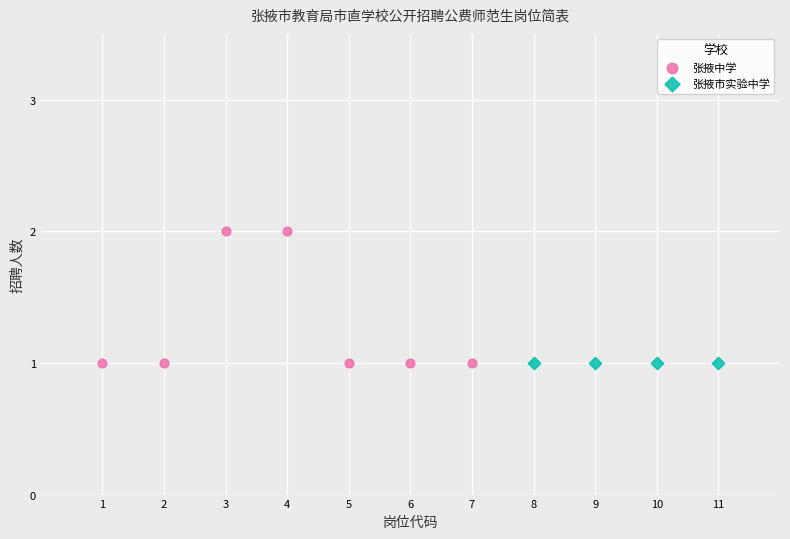

Which series contains the highest Y value?

张掖中学